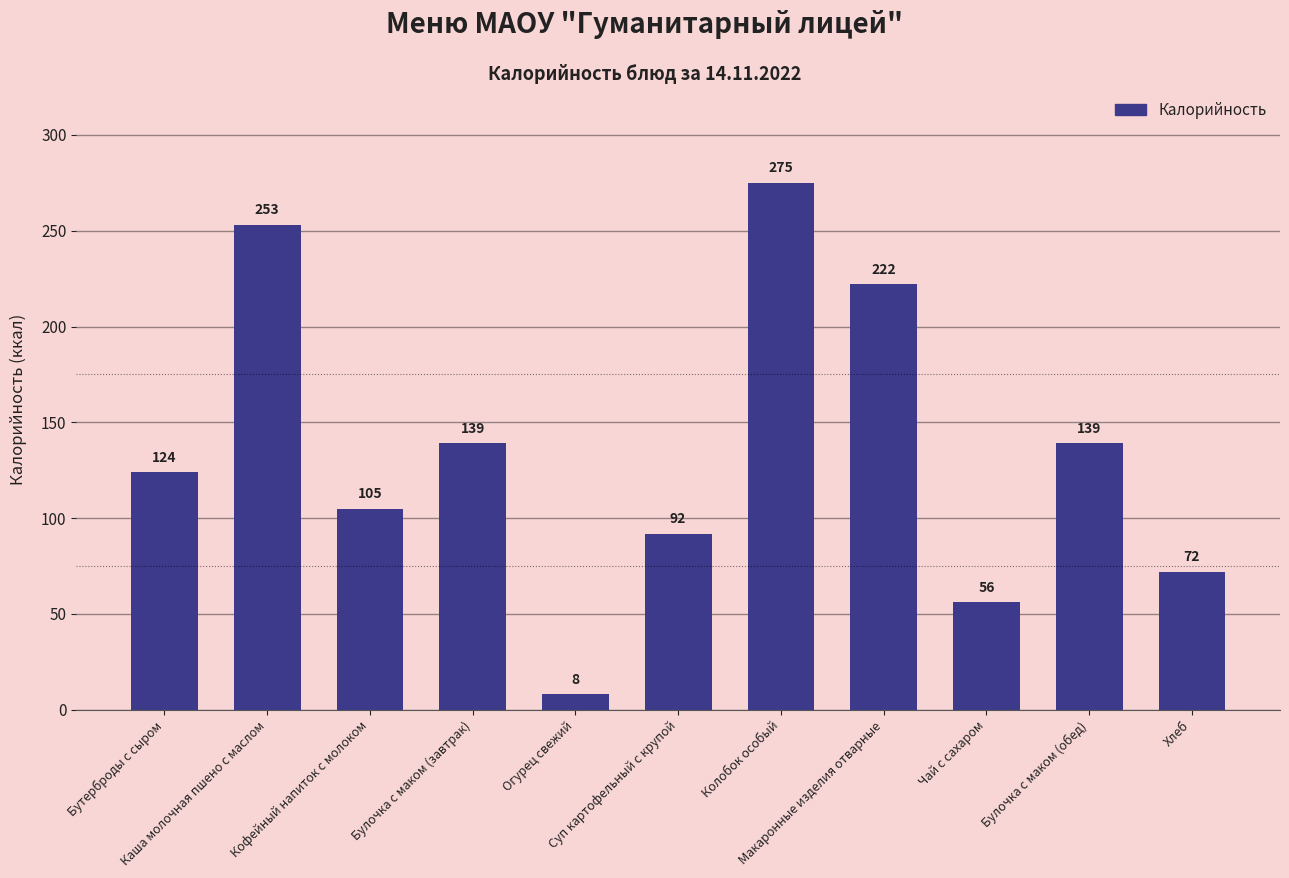

What position from the left is Хлеб?

11